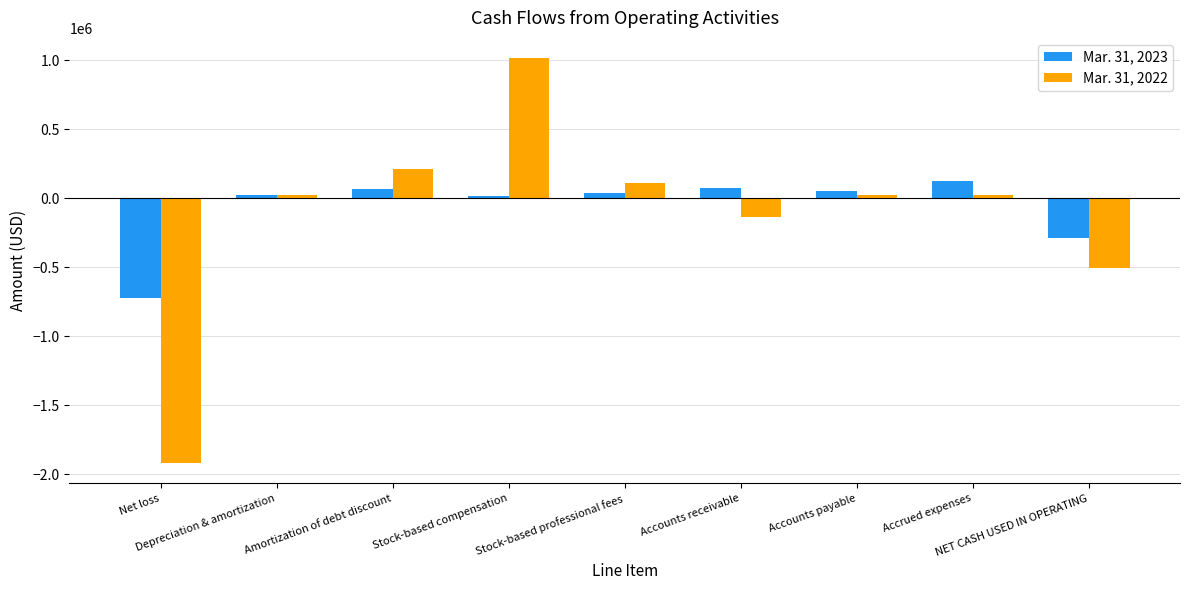

Where does the Mar. 31, 2023 series first go above 40667?

Amortization of debt discount